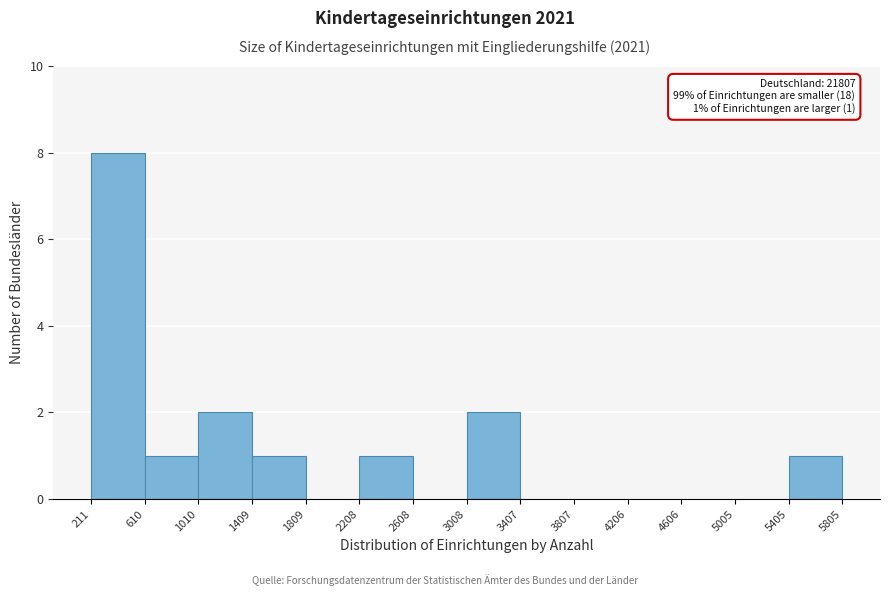

Over which range of the x-axis is the bar tallest?

211 to 610